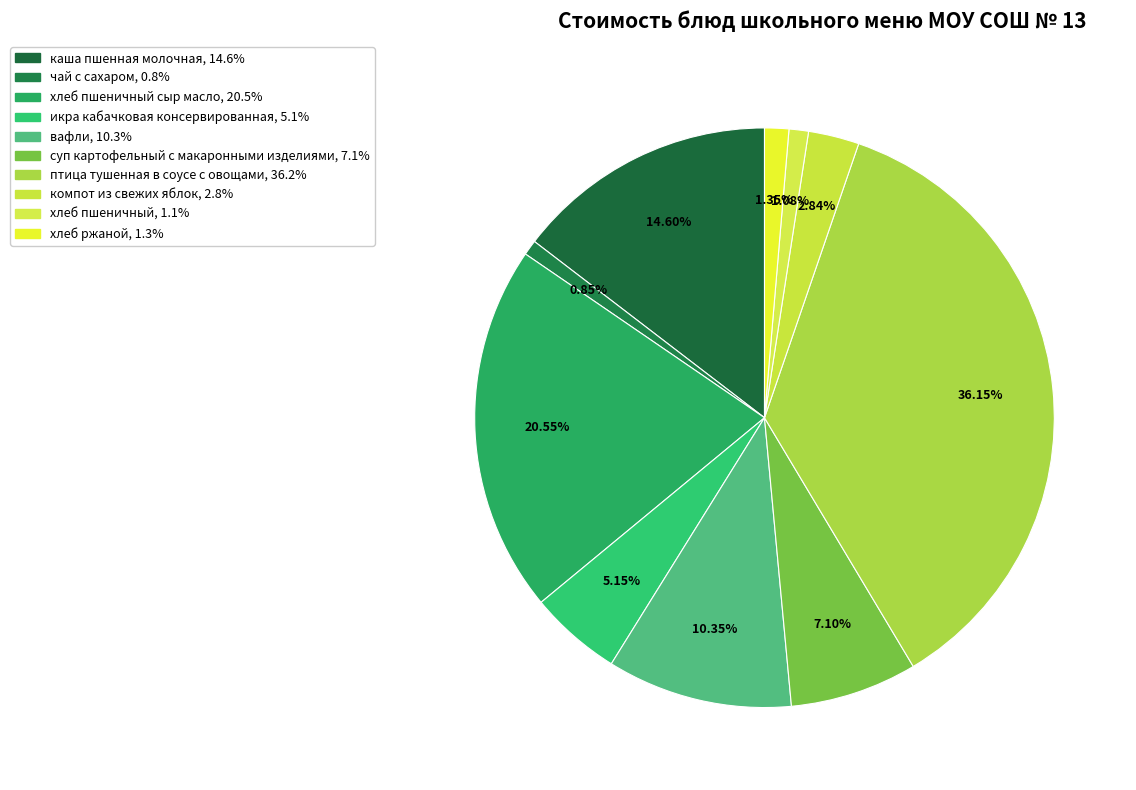

Count the number of slices in the pie.

10